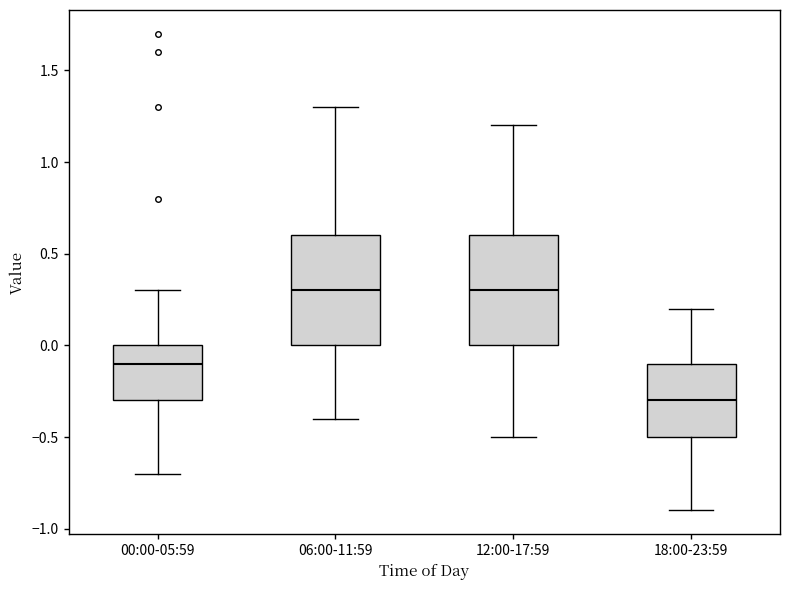

Where is the upper edge of the box for 18:00-23:59 on the y-axis? The values are not printed on the chart, so give them approximately, as read against the axis.

-0.1